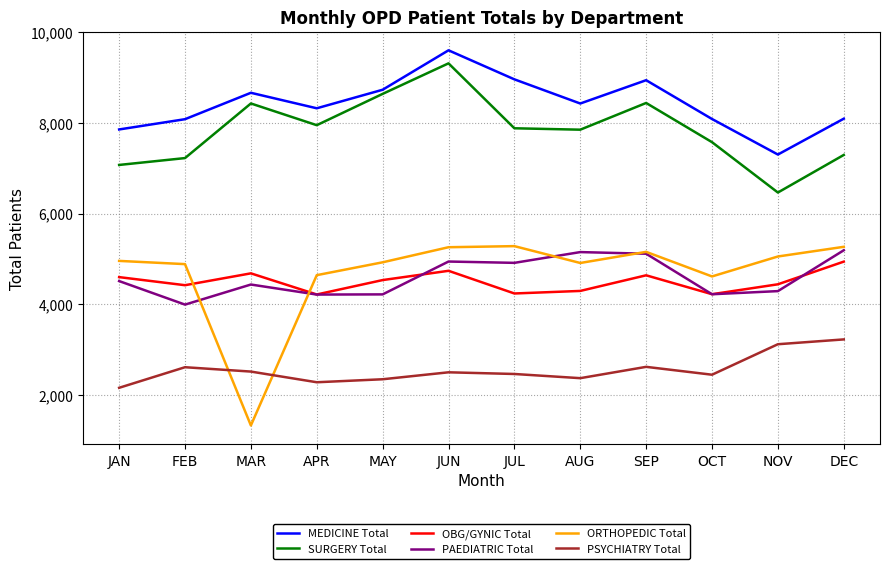

True or false: ORTHOPEDIC Total and MEDICINE Total cross at least once.

False